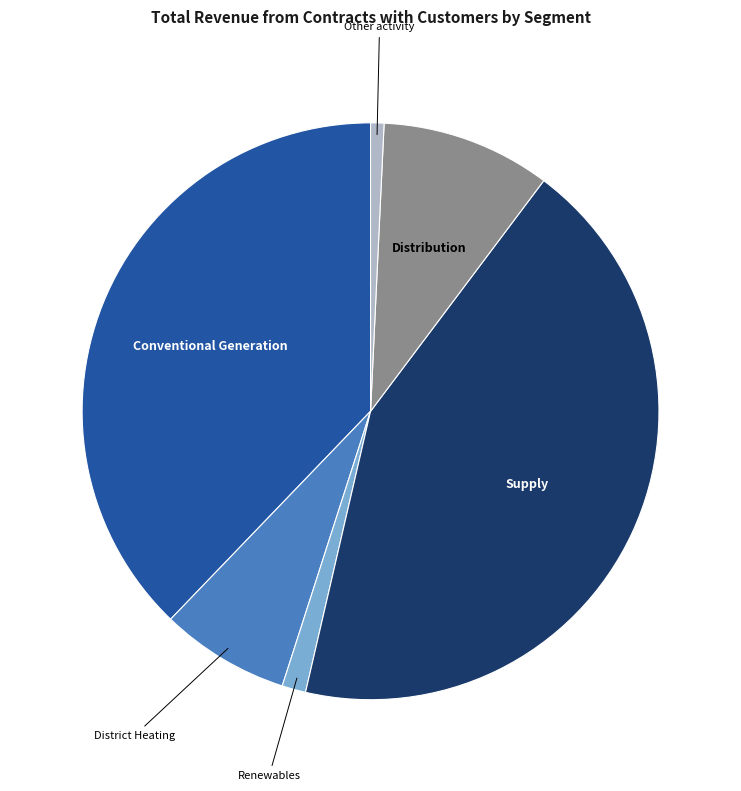

Rank the categories by value from lowest to highest.

Other activity, Renewables, District Heating, Distribution, Conventional Generation, Supply